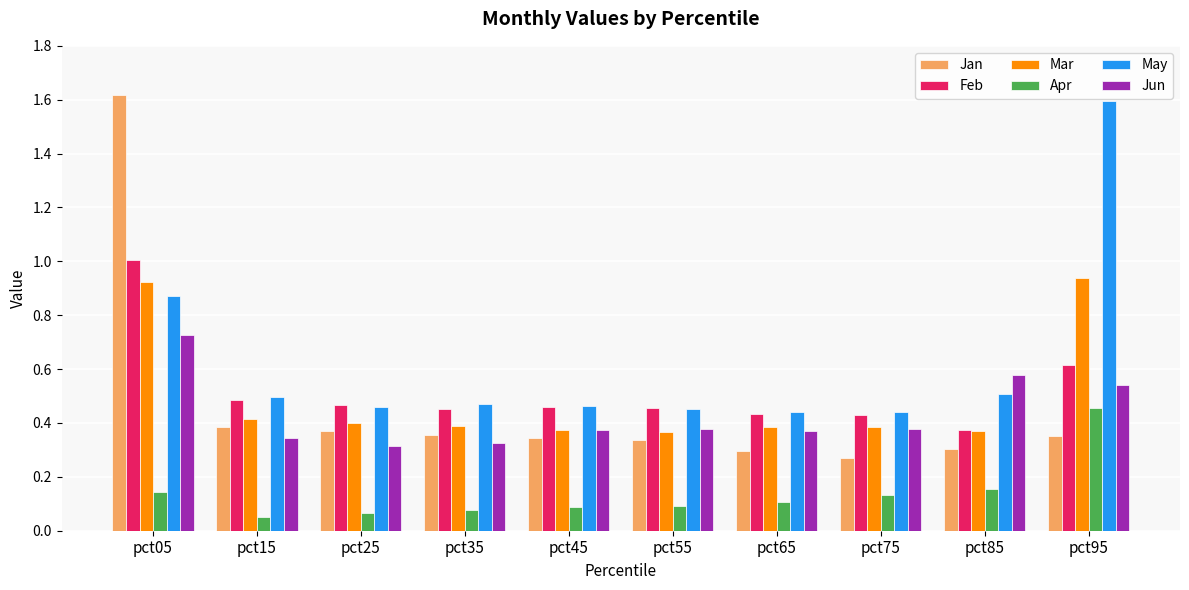

What is the difference between the maximum and minimum values in the Jan series?

1.3